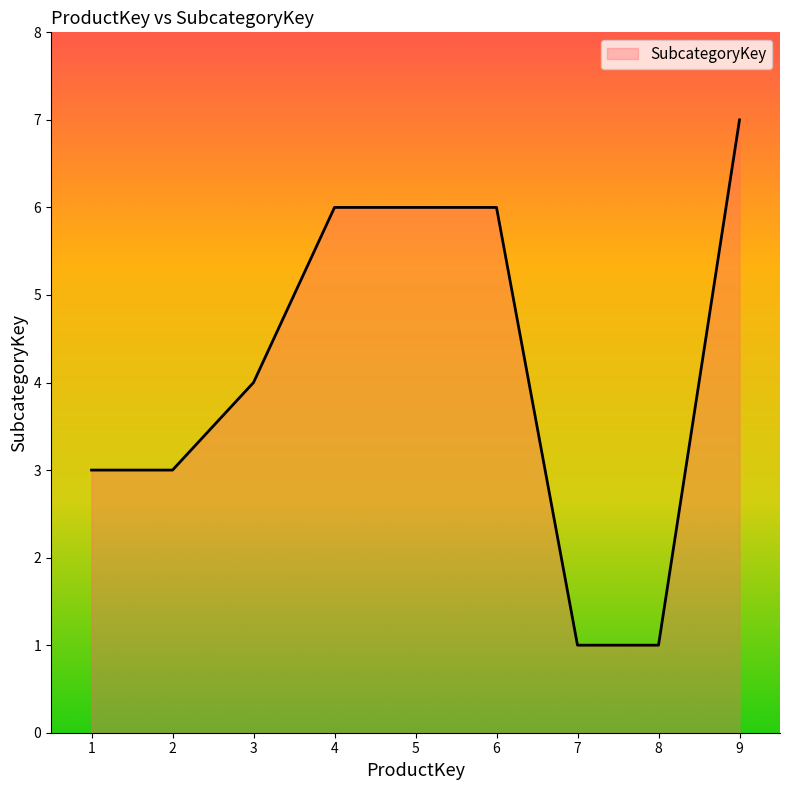

What is the difference between the second highest and minimum values?

5